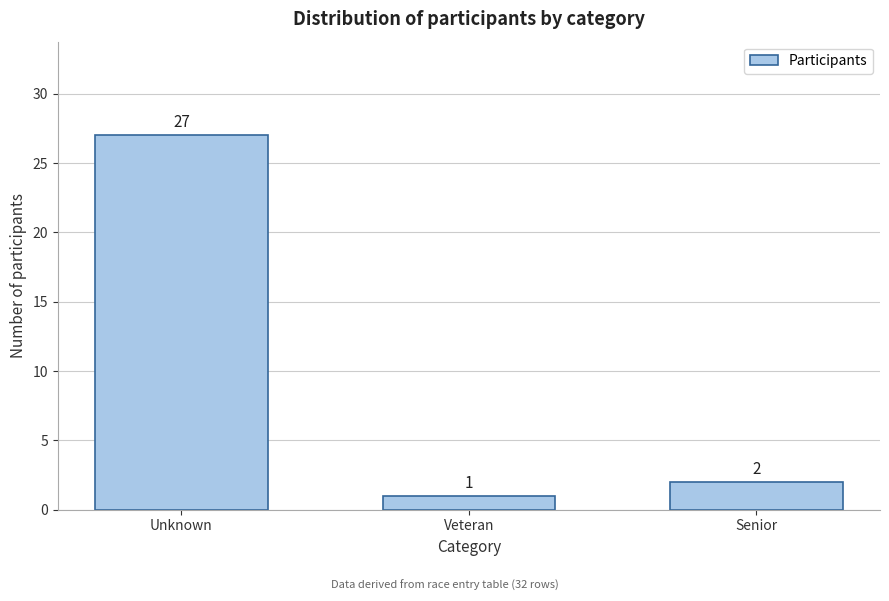

Reading left to right, extract all data points from this chart.

Unknown=27	Veteran=1	Senior=2